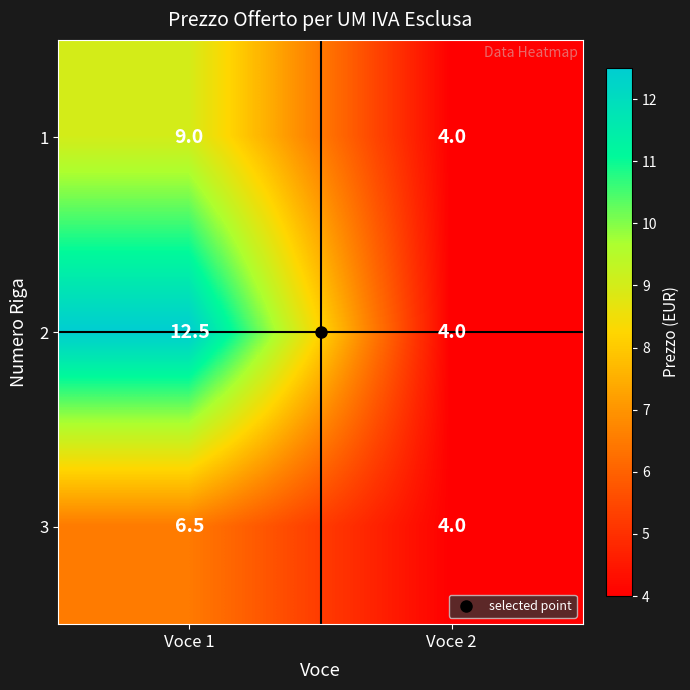

Rank the series by their maximum value, from highest to lowest.

2, 1, 3